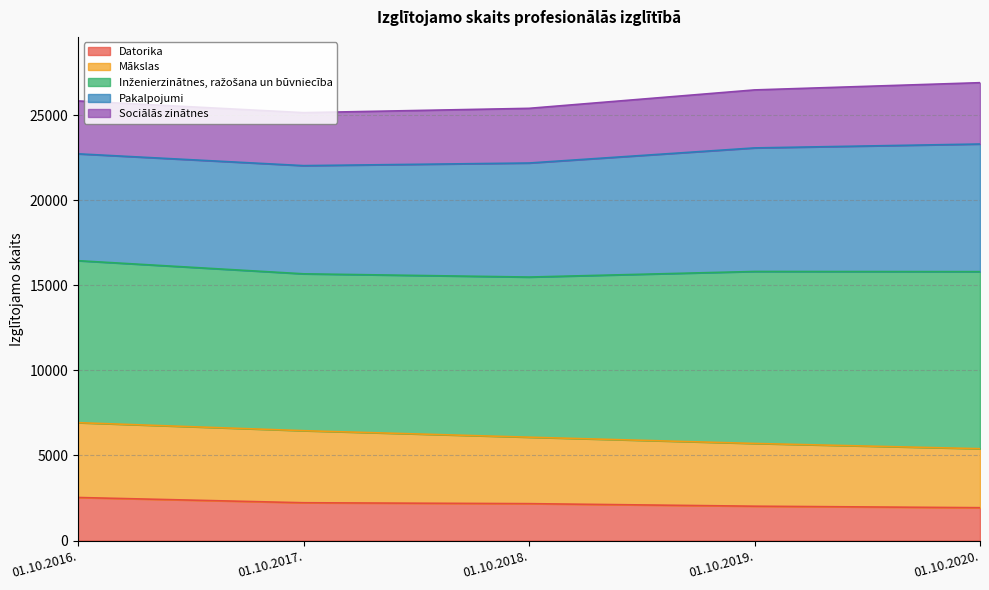

The Datorika series shows 2913 at 01.10.2019.. True or false?

False